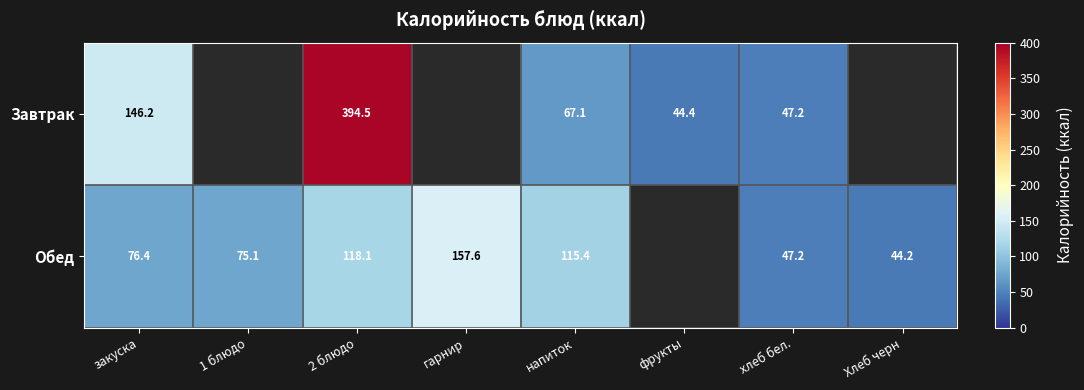

Between 2 блюдо and напиток, which series saw the biggest shift?

Завтрак